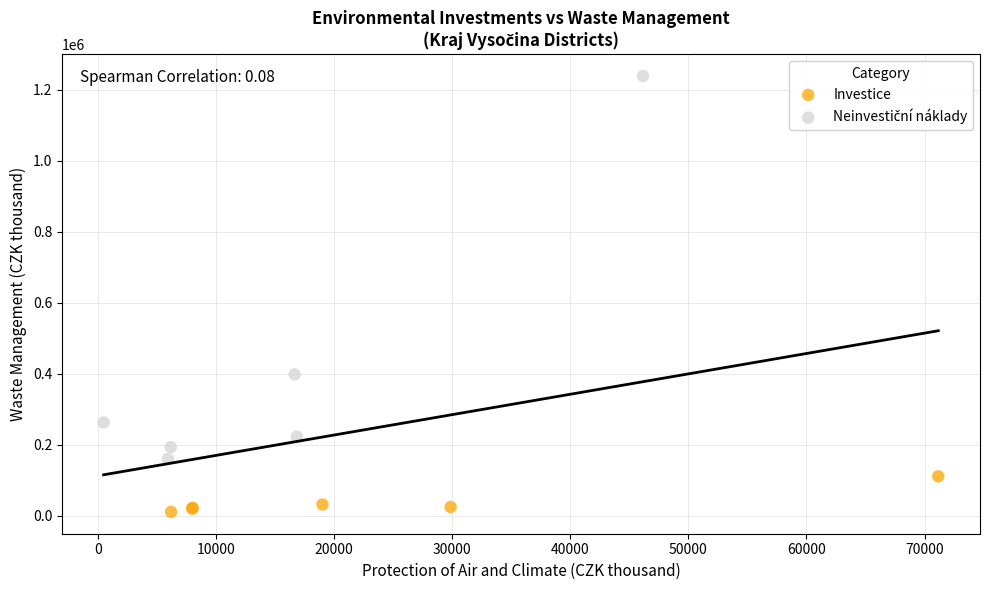

Which series contains the lowest Y value?

Investice